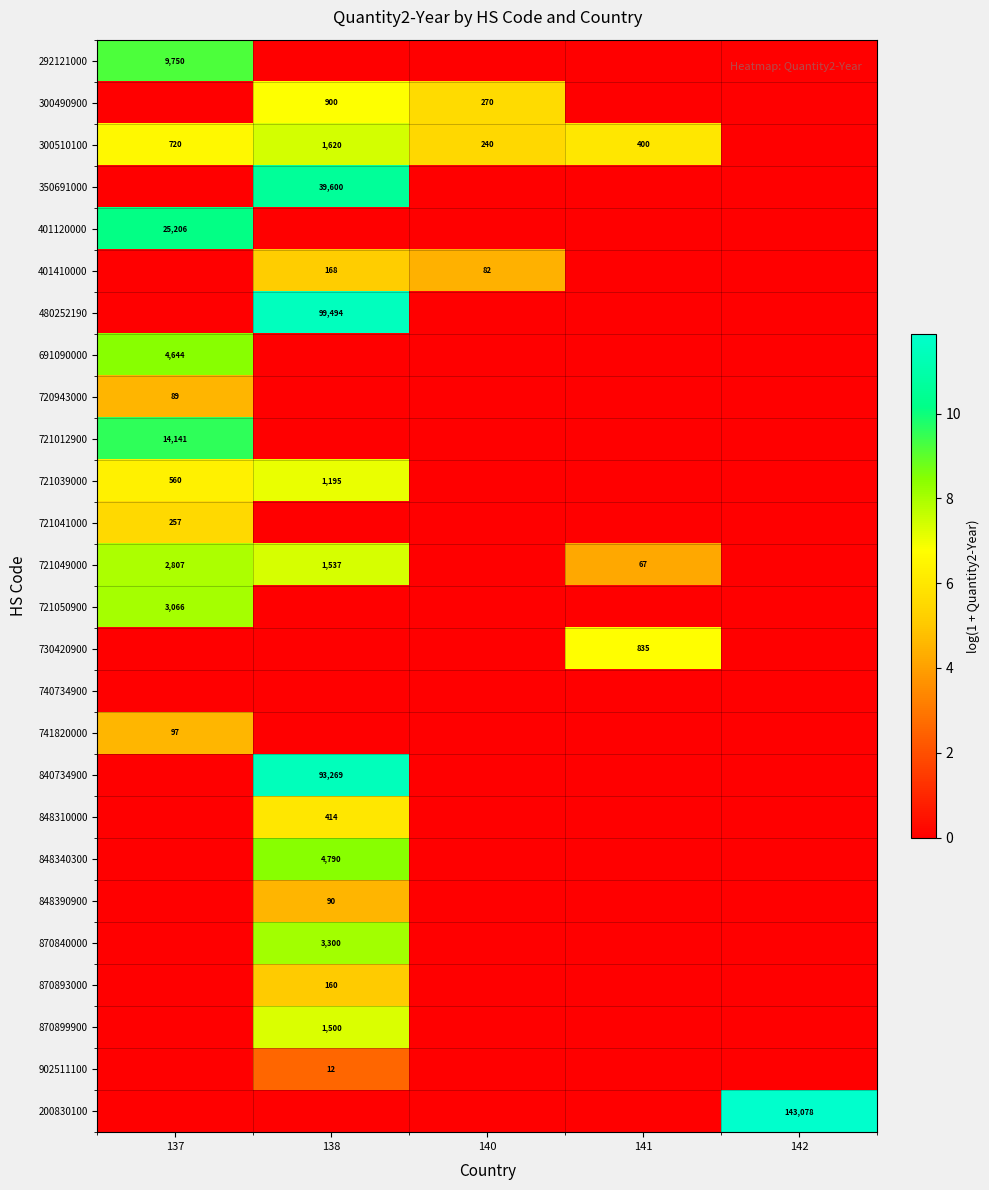

The 721049000 series shows 1537 at 138. True or false?

True